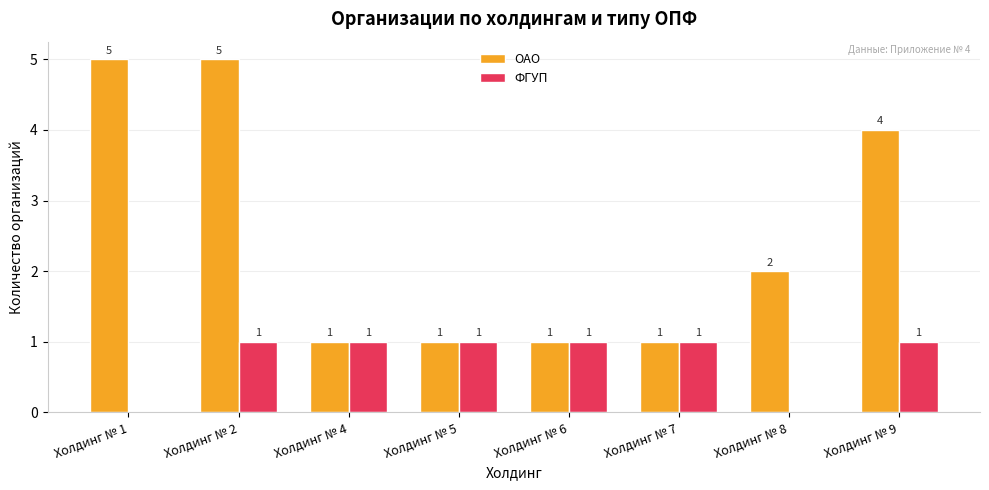

How many ОАО values are between 1 and 5?

8